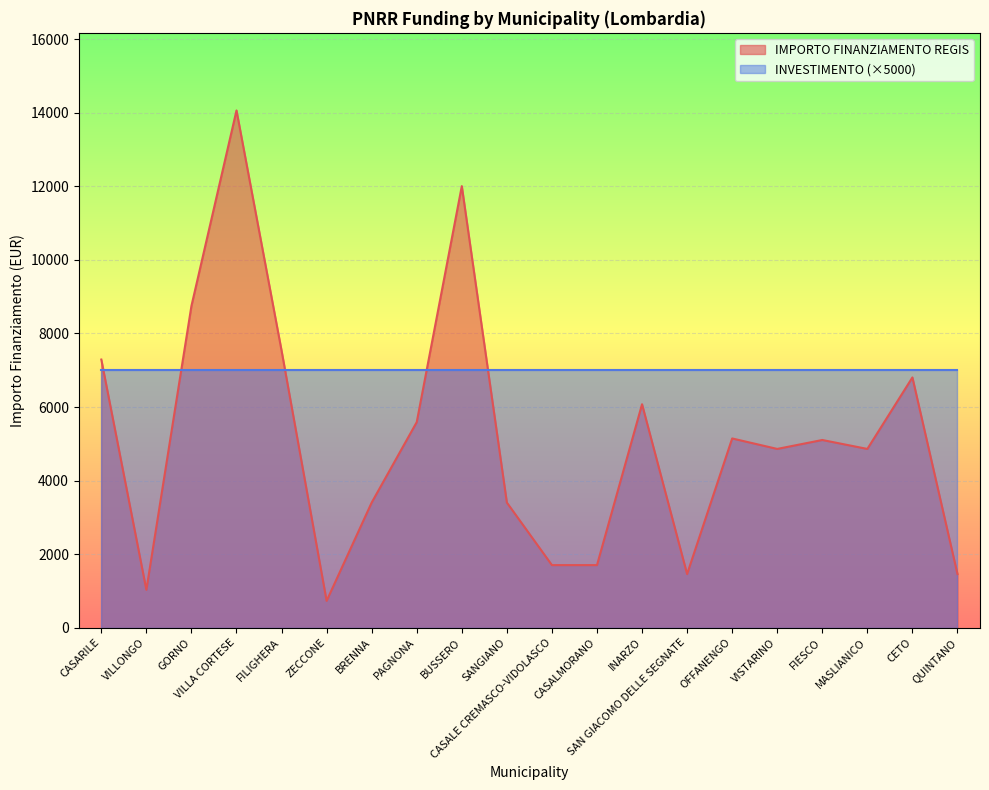

List the labels in order of value, largest first.

VILLA CORTESE, BUSSERO, GORNO, FILIGHERA, CASARILE, CETO, INARZO, PAGNONA, OFFANENGO, FIESCO, VISTARINO, MASLIANICO, BRENNA, SANGIANO, CASALE CREMASCO-VIDOLASCO, CASALMORANO, SAN GIACOMO DELLE SEGNATE, QUINTANO, VILLONGO, ZECCONE